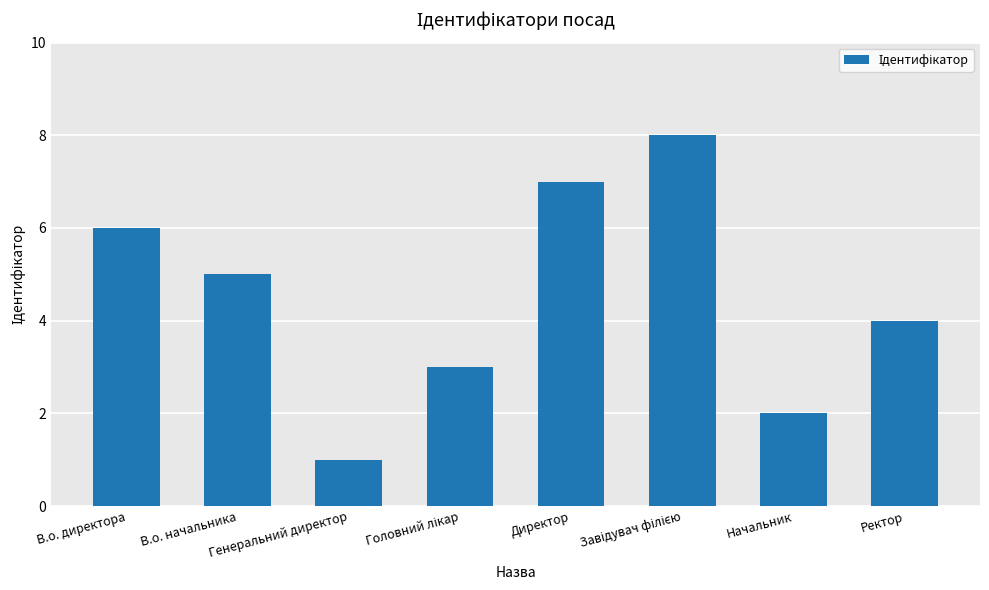

The value at Ректор is 1. True or false?

False